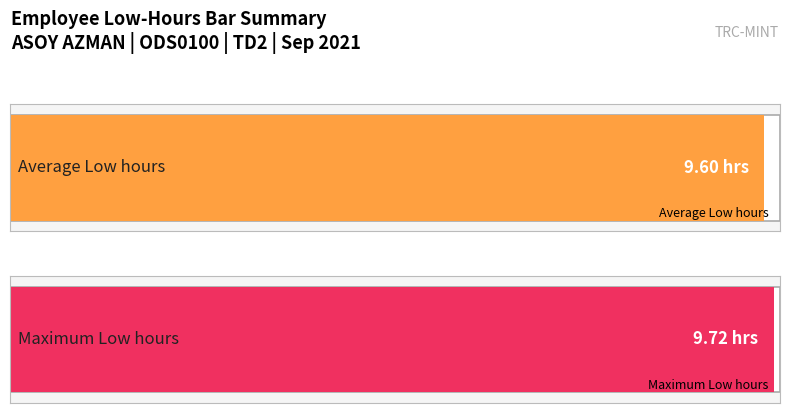

What is the difference between the values at 3 and 1?

0.1